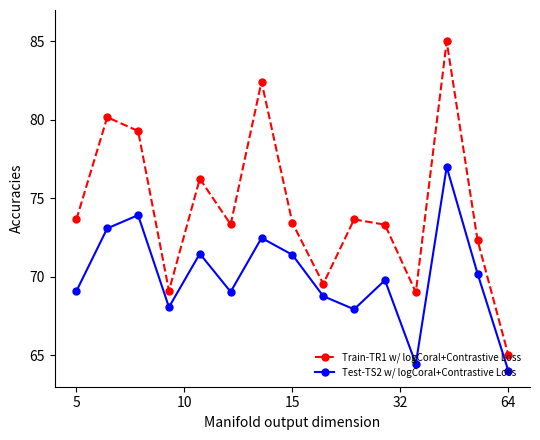

True or false: Test-TS2 w/ logCoral+Contrastive Loss and Train-TR1 w/ logCoral+Contrastive Loss intersect in this chart.

False